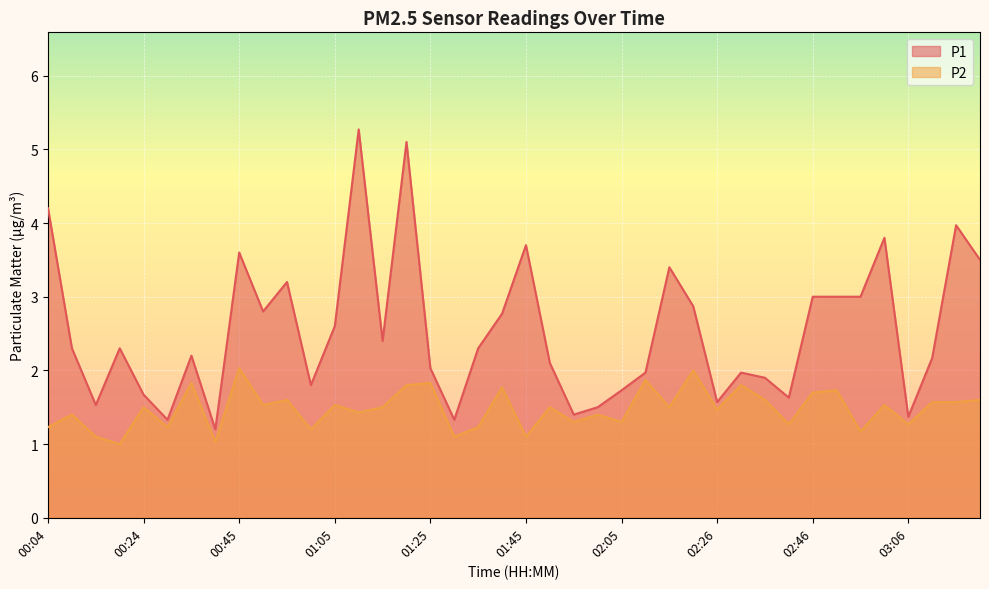

Where is the first local minimum for P2?

00:19